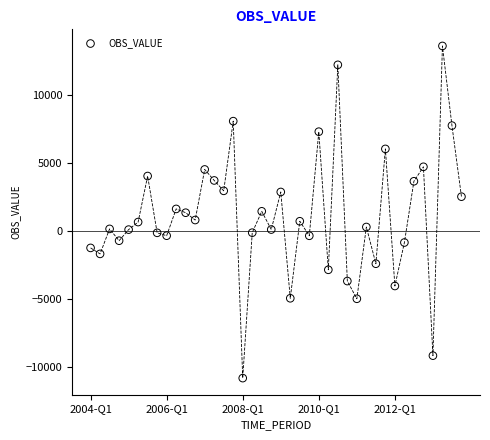

What is the range of Y values (max minus min)?

24419